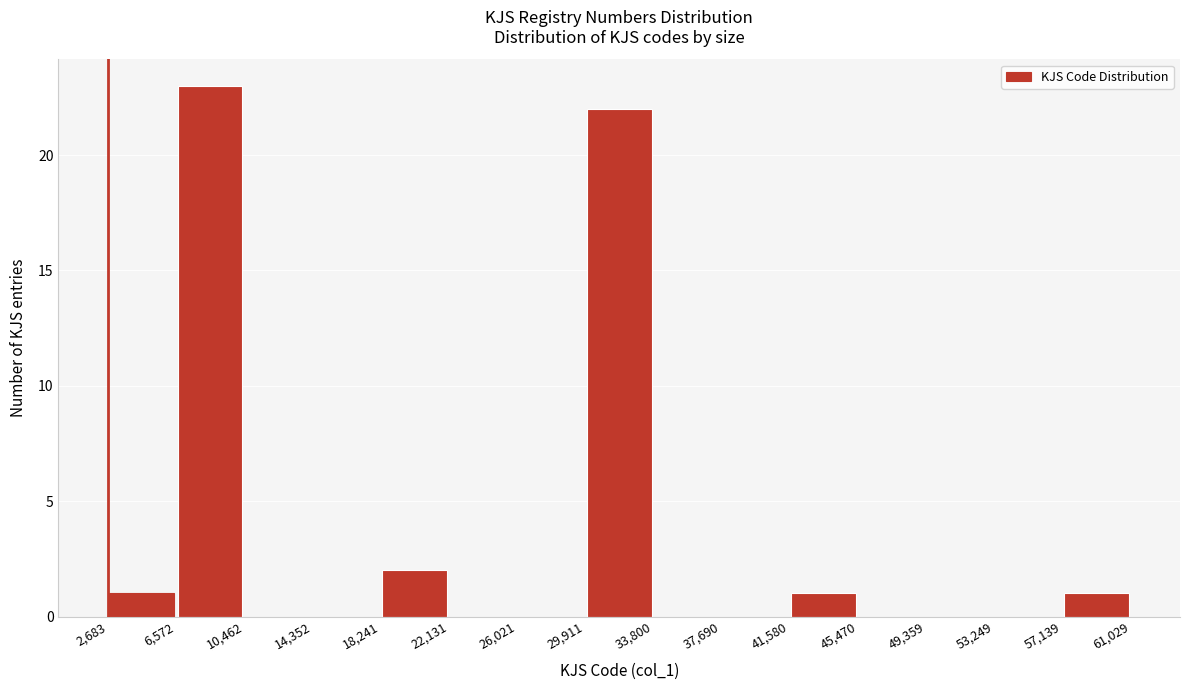

What is the height of the bar covering 18,241 to 22,131 on the x-axis? The values are not printed on the chart, so give them approximately, as read against the axis.

2